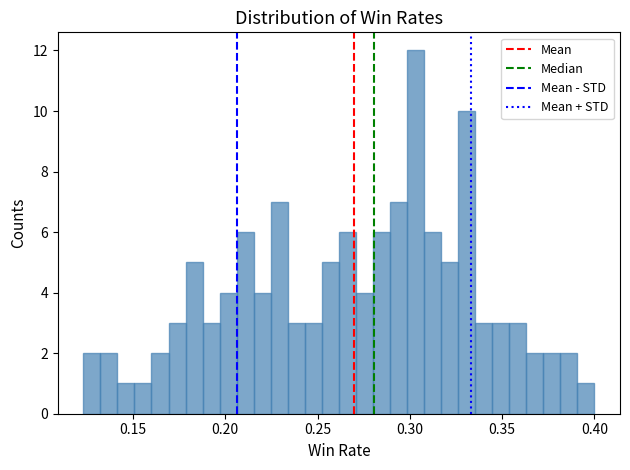

Around what value on the x-axis is the tallest bar? Give the approximate position of its centre, as read against the axis.

0.305